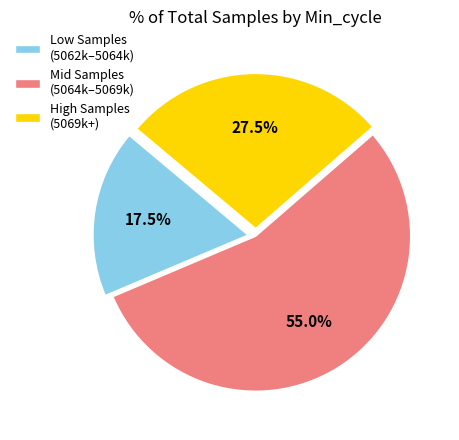

How many slices are in this pie chart?

3